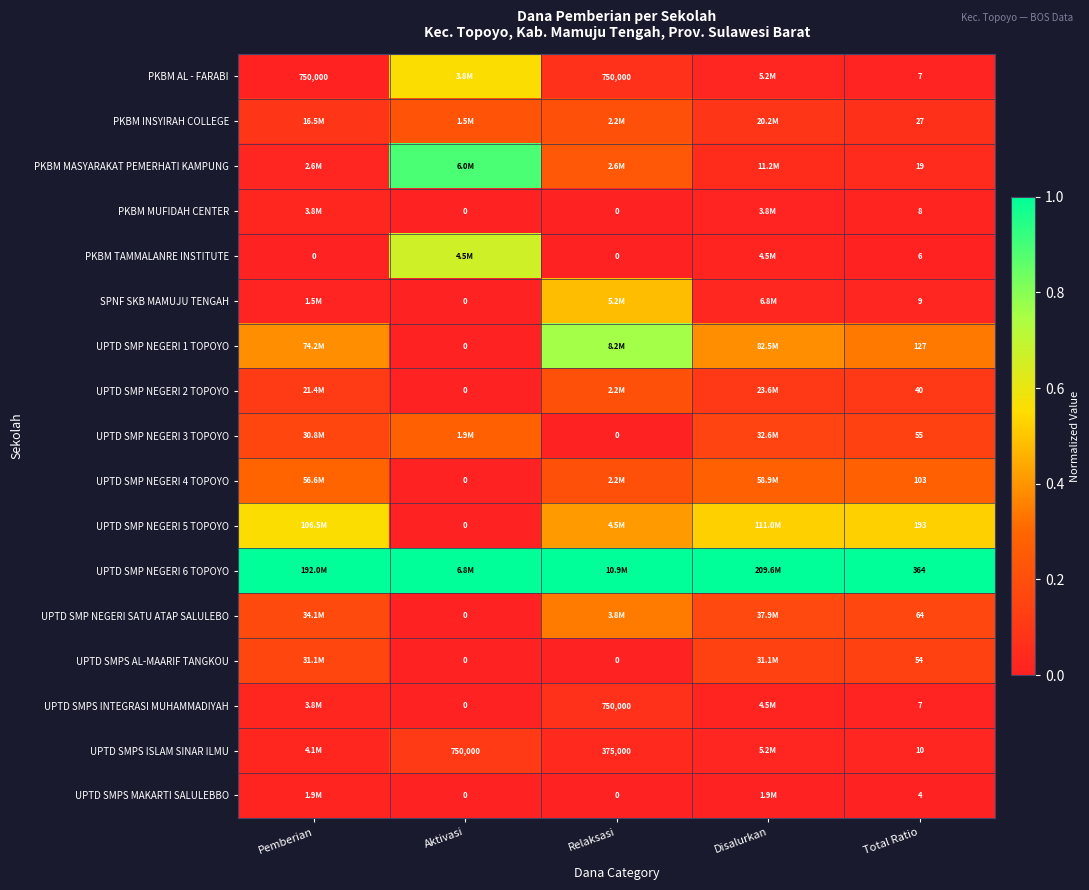

What is the spread (max minus min) of values at Total Ratio?

360.0